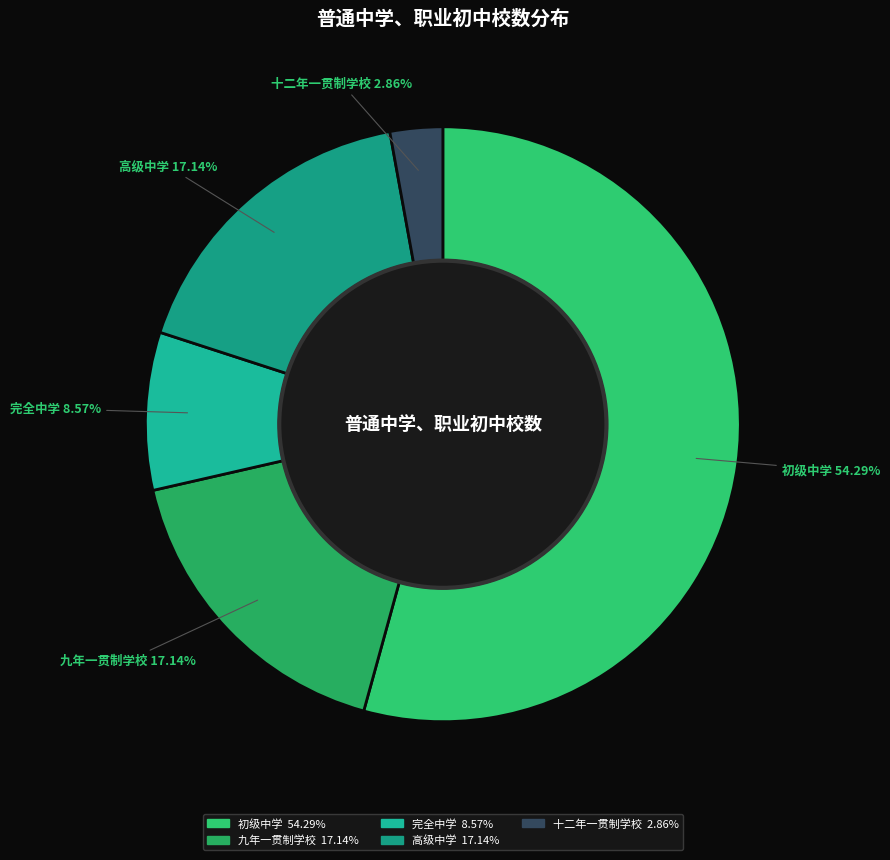

To the nearest percent, what is the combined percentage of 九年一贯制学校 and 完全中学?

26%